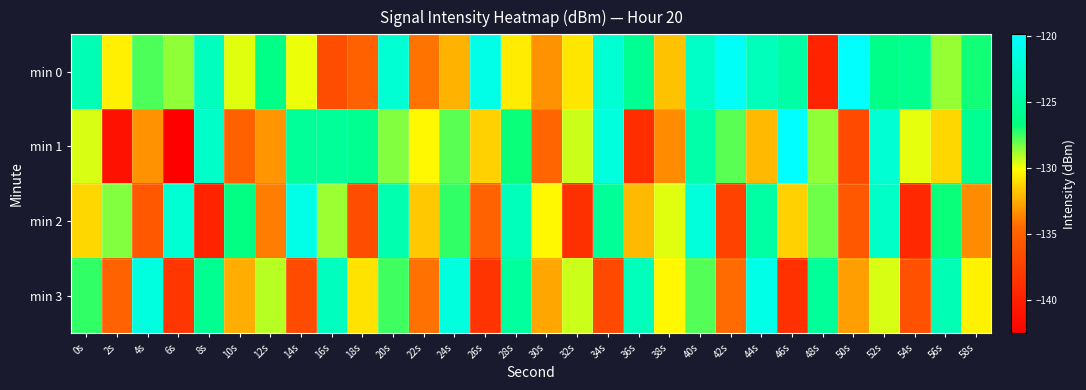

Reading right to left, transcribe all the data shown in this chart.

min 0: 58s=-126.9	56s=-128.7	54s=-125.9	52s=-126.2	50s=-120.0	48s=-139.7	46s=-124.7	44s=-123.5	42s=-120.3	40s=-122.9	38s=-131.9	36s=-125.6	34s=-122.2	32s=-130.8	30s=-133.3	28s=-130.6	26s=-121.3	24s=-132.3	22s=-134.1	20s=-122.3	18s=-135.1	16s=-136.5	14s=-129.8	12s=-126.3	10s=-129.7	8s=-123.4	6s=-128.6	4s=-127.7	2s=-130.5	0s=-123.9
min 1: 58s=-125.7	56s=-131.2	54s=-129.8	52s=-122.3	50s=-136.7	48s=-128.6	46s=-119.9	44s=-132.1	42s=-127.9	40s=-124.6	38s=-133.4	36s=-138.9	34s=-121.7	32s=-129.3	30s=-134.6	28s=-126.8	26s=-131.4	24s=-127.9	22s=-130.2	20s=-128.4	18s=-125.7	16s=-125.4	14s=-125.3	12s=-133.2	10s=-135.0	8s=-122.8	6s=-142.5	4s=-133.3	2s=-141.2	0s=-129.5
min 2: 58s=-133.4	56s=-126.8	54s=-139.3	52s=-122.9	50s=-135.7	48s=-128.1	46s=-131.4	44s=-124.8	42s=-137.3	40s=-121.9	38s=-129.7	36s=-132.1	34s=-125.5	32s=-138.8	30s=-130.2	28s=-123.6	26s=-134.9	24s=-127.3	22s=-131.7	20s=-124.1	18s=-136.4	16s=-128.8	14s=-121.2	12s=-133.9	10s=-126.6	8s=-139.8	6s=-122.3	4s=-135.7	2s=-128.4	0s=-131.2
min 3: 58s=-130.4	56s=-123.8	54s=-136.2	52s=-129.6	50s=-132.9	48s=-125.3	46s=-138.7	44s=-121.1	42s=-134.4	40s=-127.8	38s=-130.2	36s=-123.6	34s=-136.9	32s=-129.3	30s=-132.7	28s=-125.1	26s=-138.4	24s=-121.8	22s=-134.2	20s=-127.6	18s=-130.9	16s=-123.3	14s=-136.7	12s=-129.1	10s=-132.4	8s=-125.8	6s=-138.2	4s=-121.6	2s=-134.9	0s=-127.3